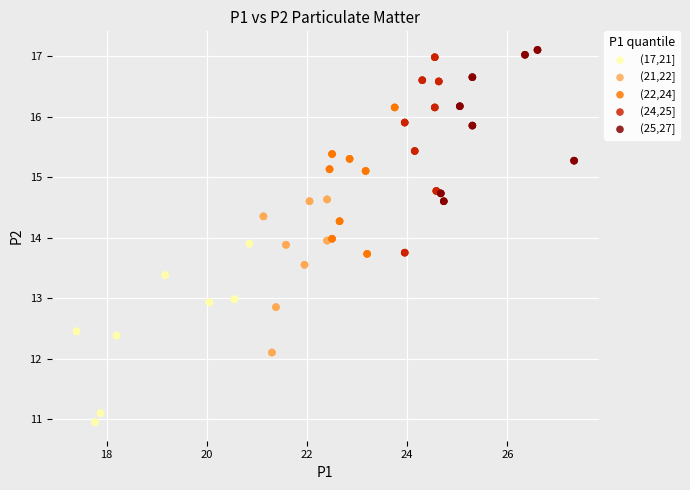

Which series contains the lowest Y value?

(17,21]